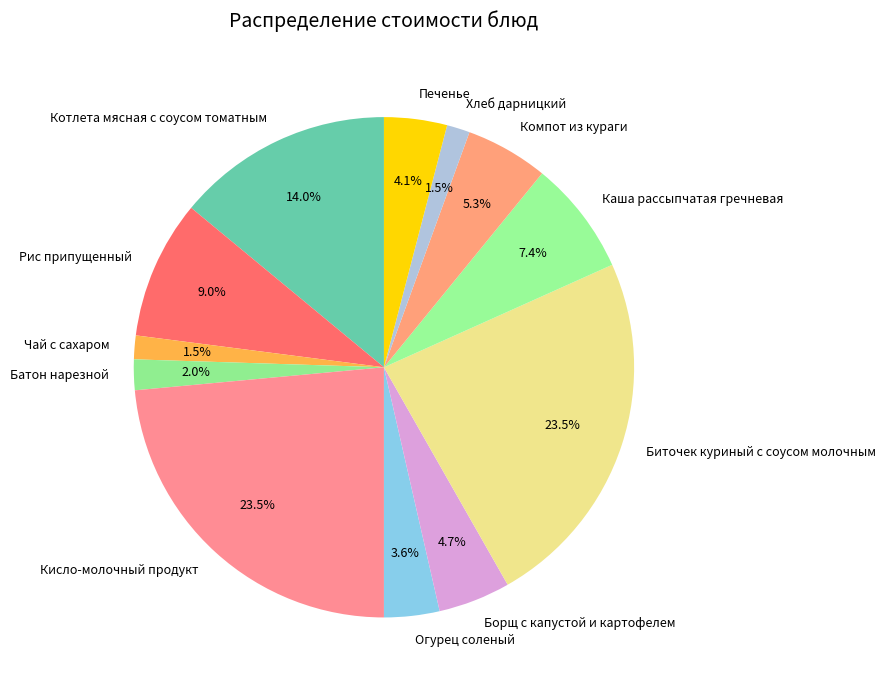

Does Борщ с капустой и картофелем account for over 50% of the chart?

No